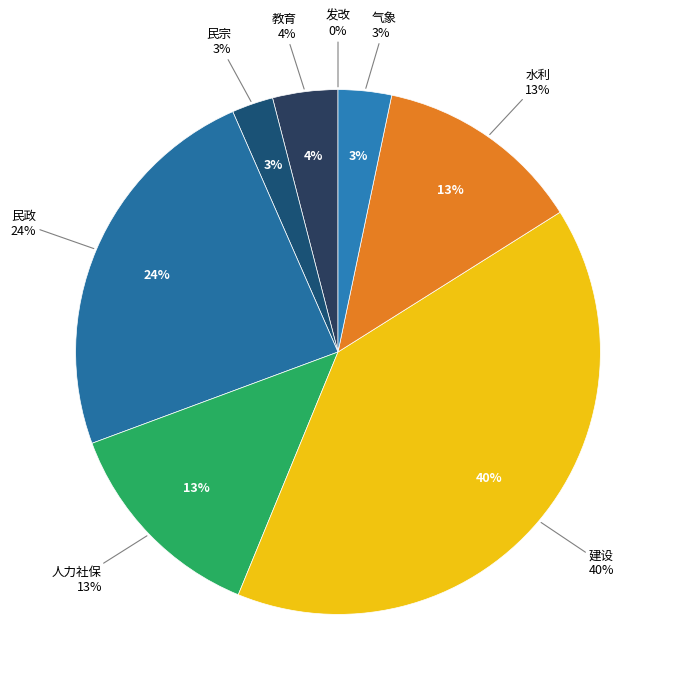

Does 民宗 represent more than half of the total?

No